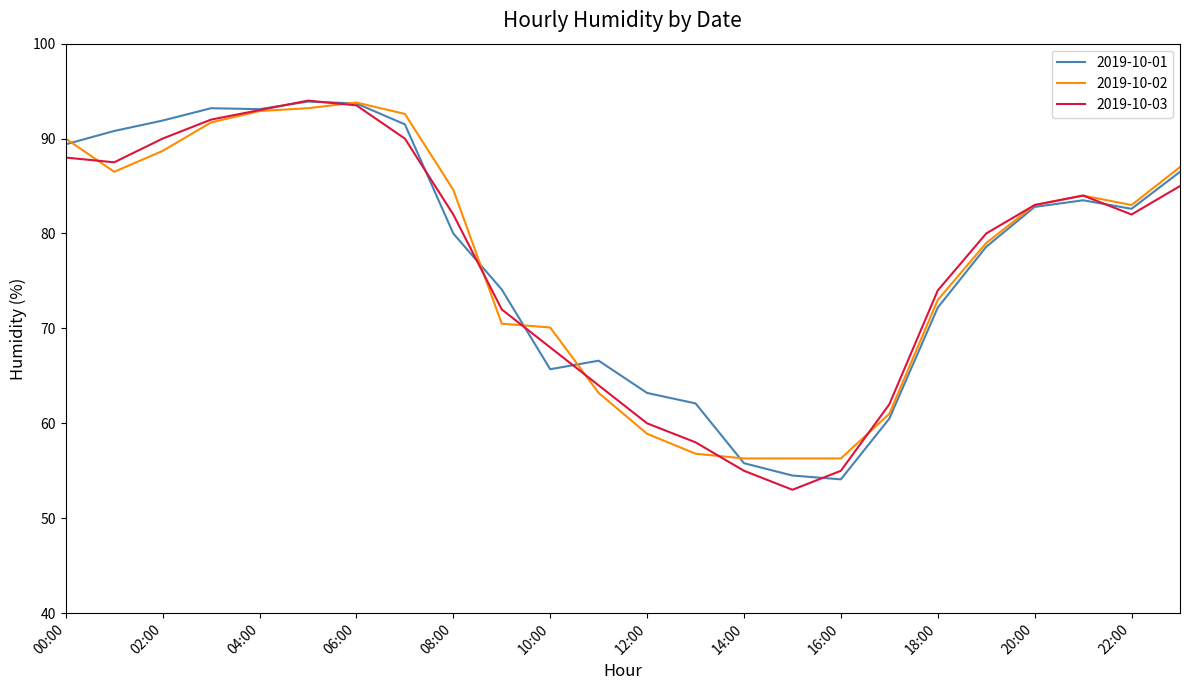

What is the lowest value of the 2019-10-03 series?

53.0